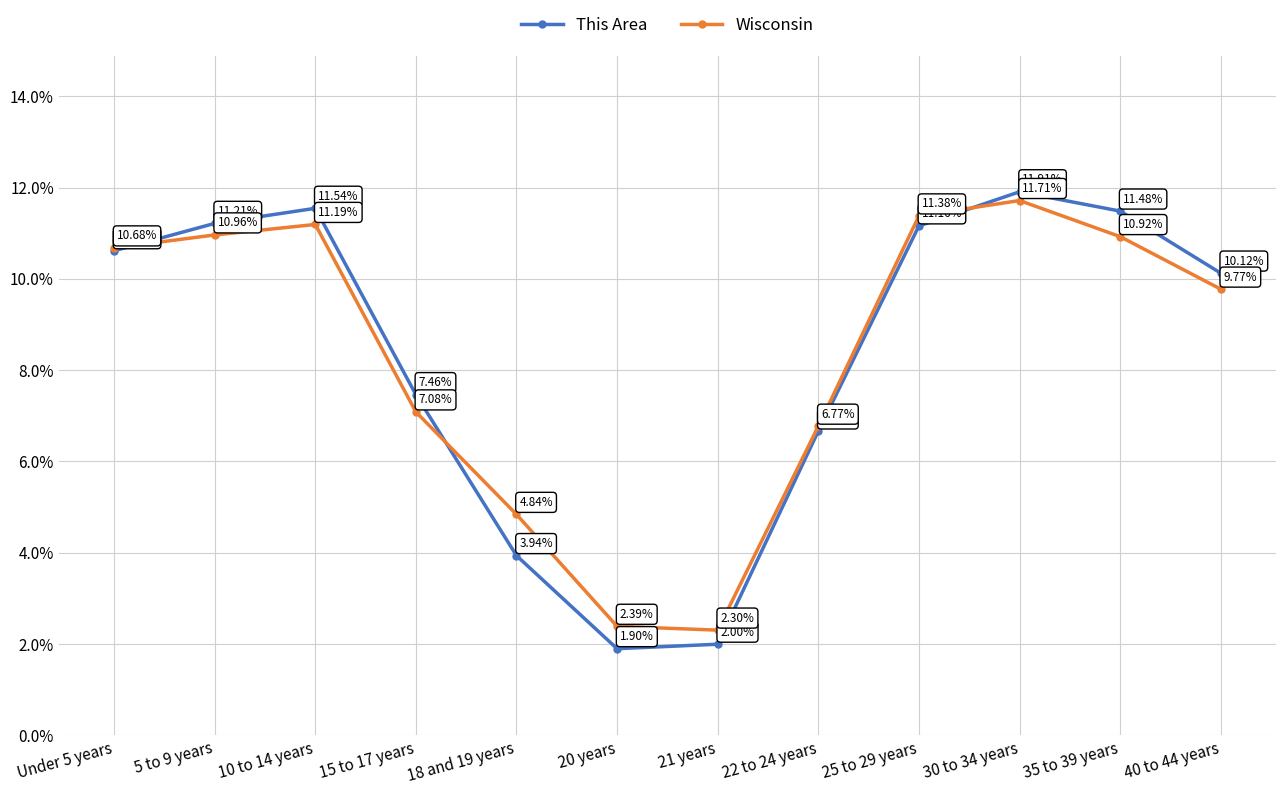

Which series has the largest range (max minus min)?

This Area